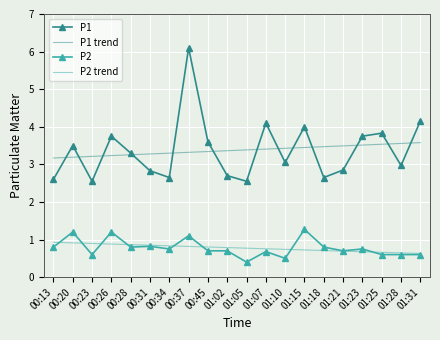

Is the value of P2 at 00:13 greater than the value of P2 trend at 01:15?

Yes